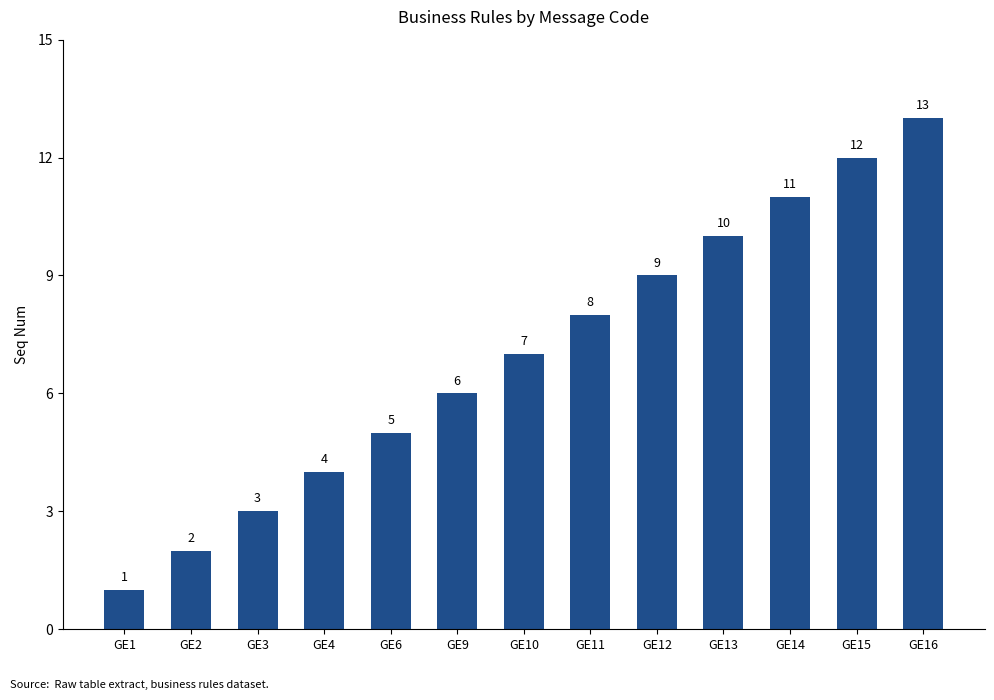

Reading left to right, transcribe all the data shown in this chart.

GE1=1	GE2=2	GE3=3	GE4=4	GE6=5	GE9=6	GE10=7	GE11=8	GE12=9	GE13=10	GE14=11	GE15=12	GE16=13